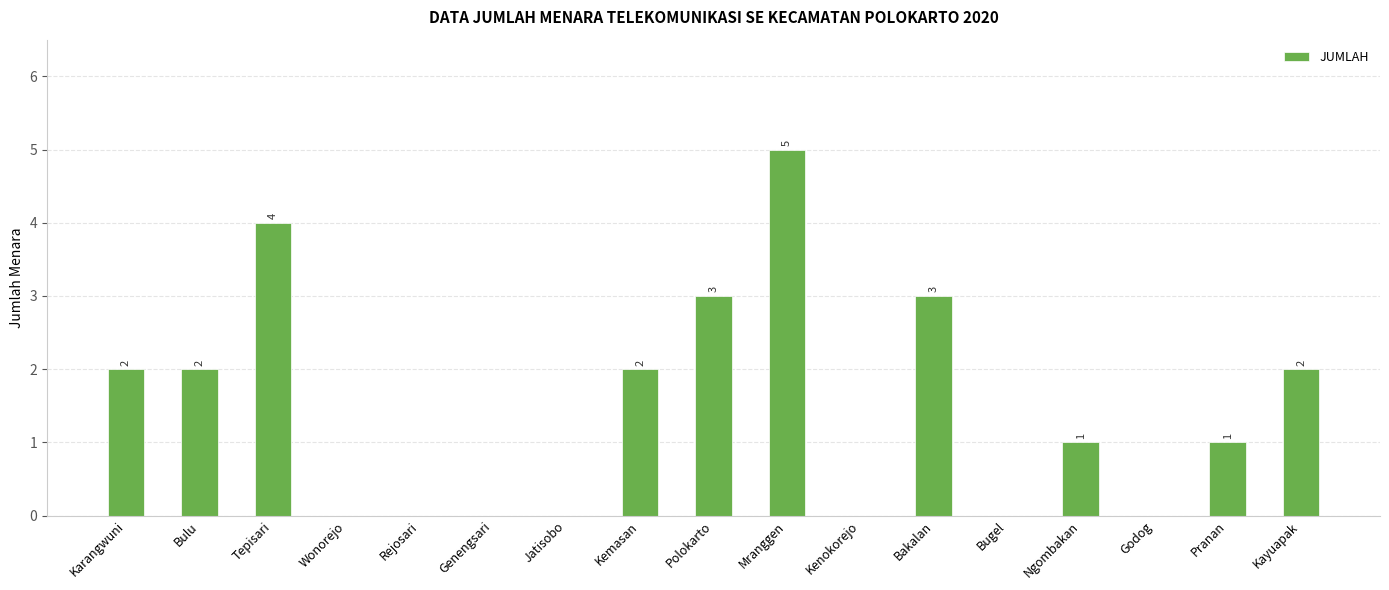

How many values are above zero?

10